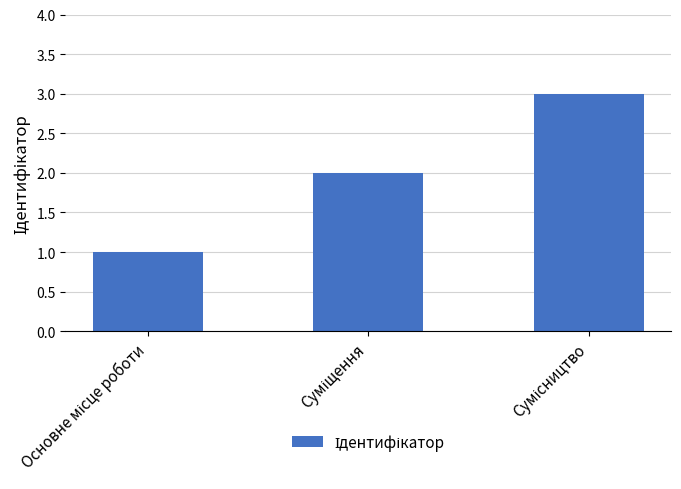

What is the sum of all values?

6